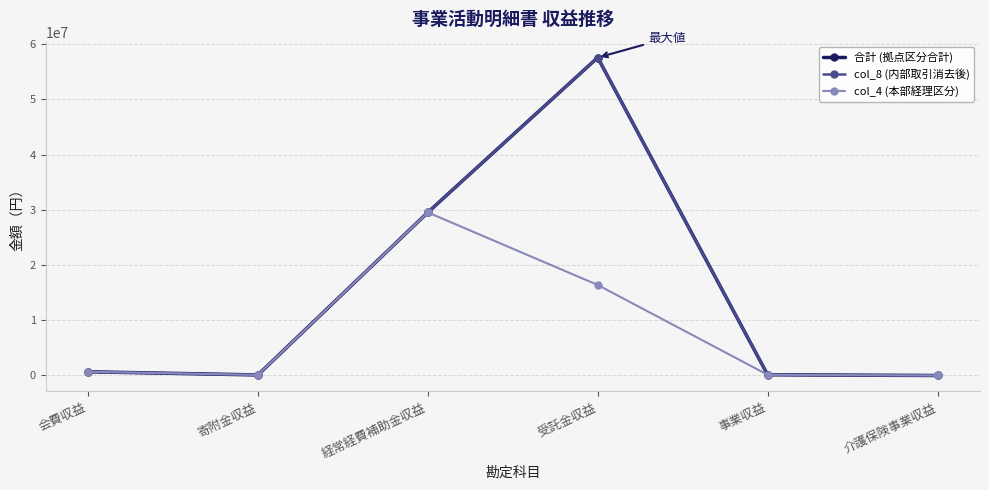

What is the highest value of the col_4 (本部経理区分) series?

29534342